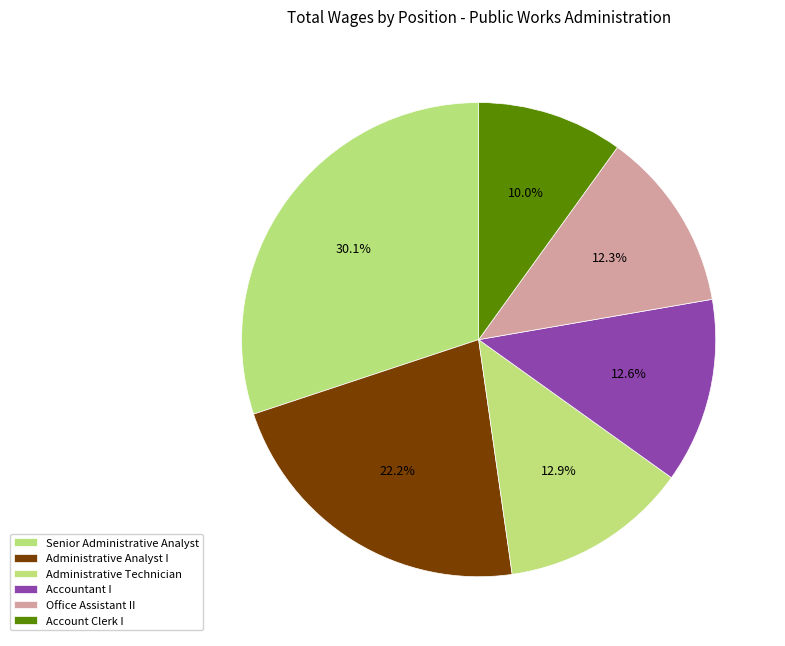

What percentage is the Senior Administrative Analyst slice, to the nearest percent?

30%